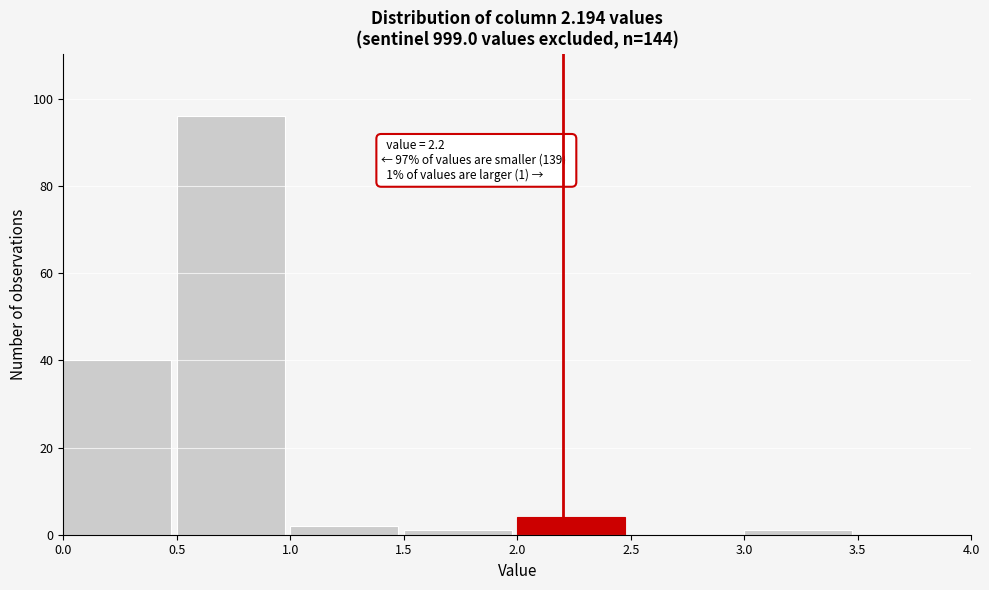

Which range on the x-axis has the tallest bar?

0.5 to 1.0